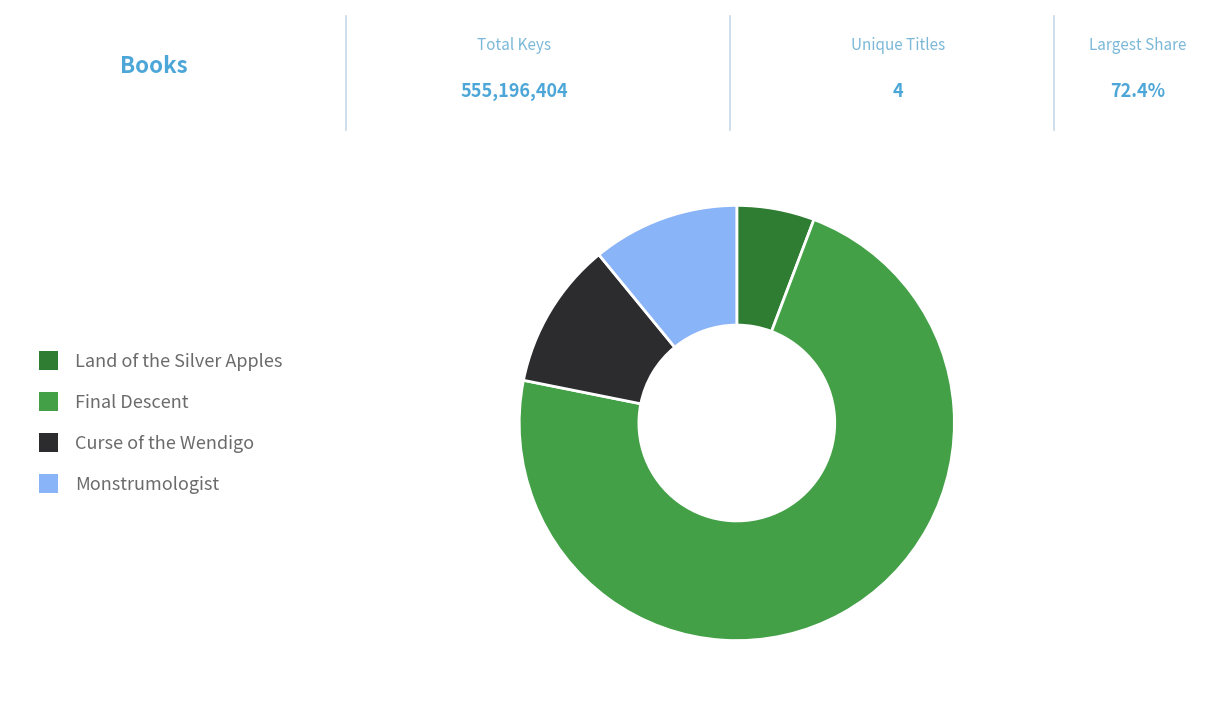

Which slice is the smallest?

Land of the Silver Apples